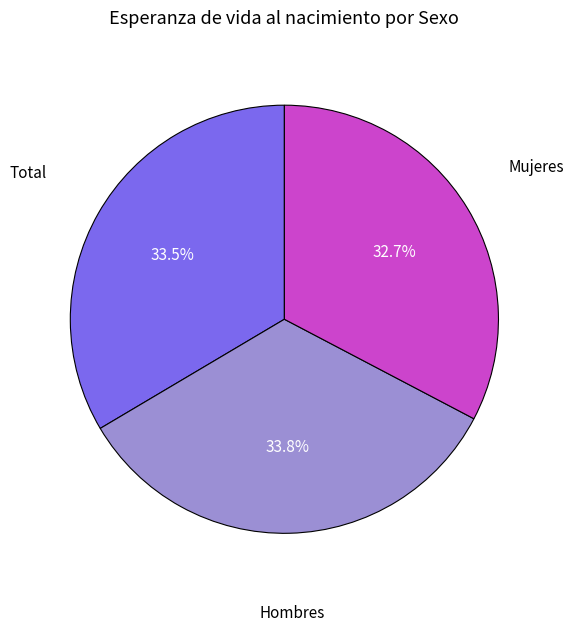

Is there any slice that represents more than half of the pie?

No